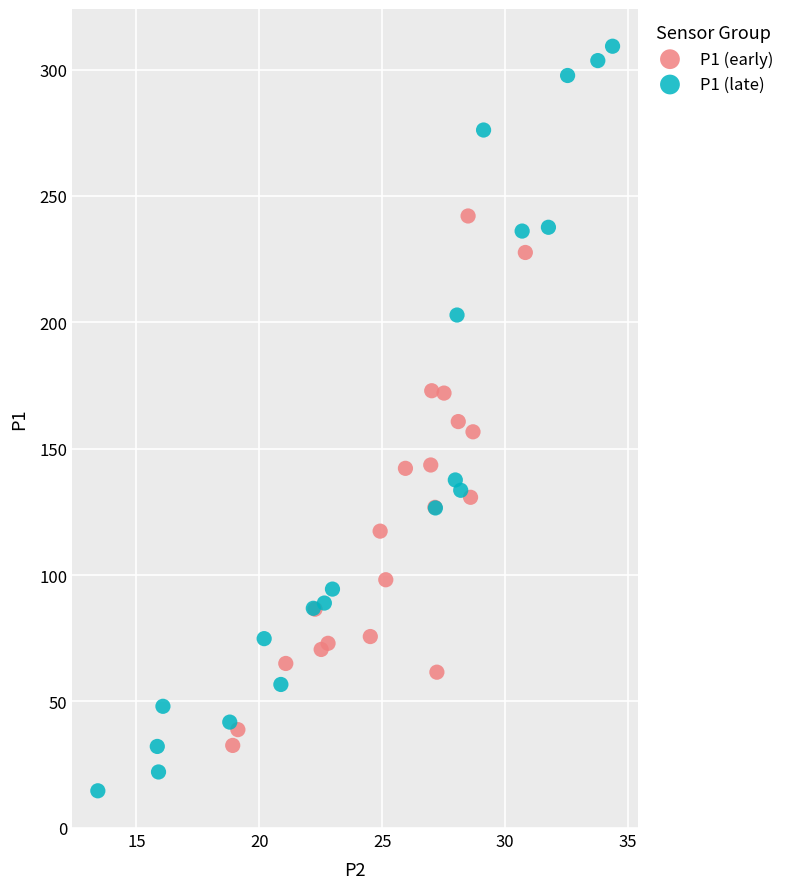

Which series has the widest spread of Y values?

P1 (late)